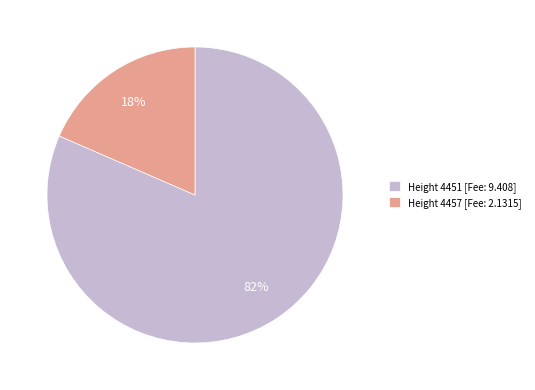

What is the majority slice?

Height 4451 [Fee: 9.408]